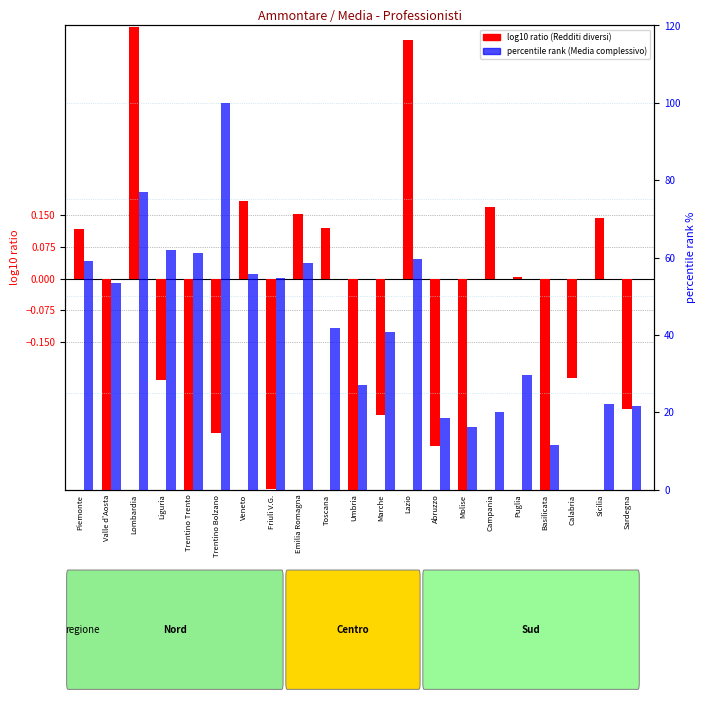

What position from the right is Friuli V.G.?

14